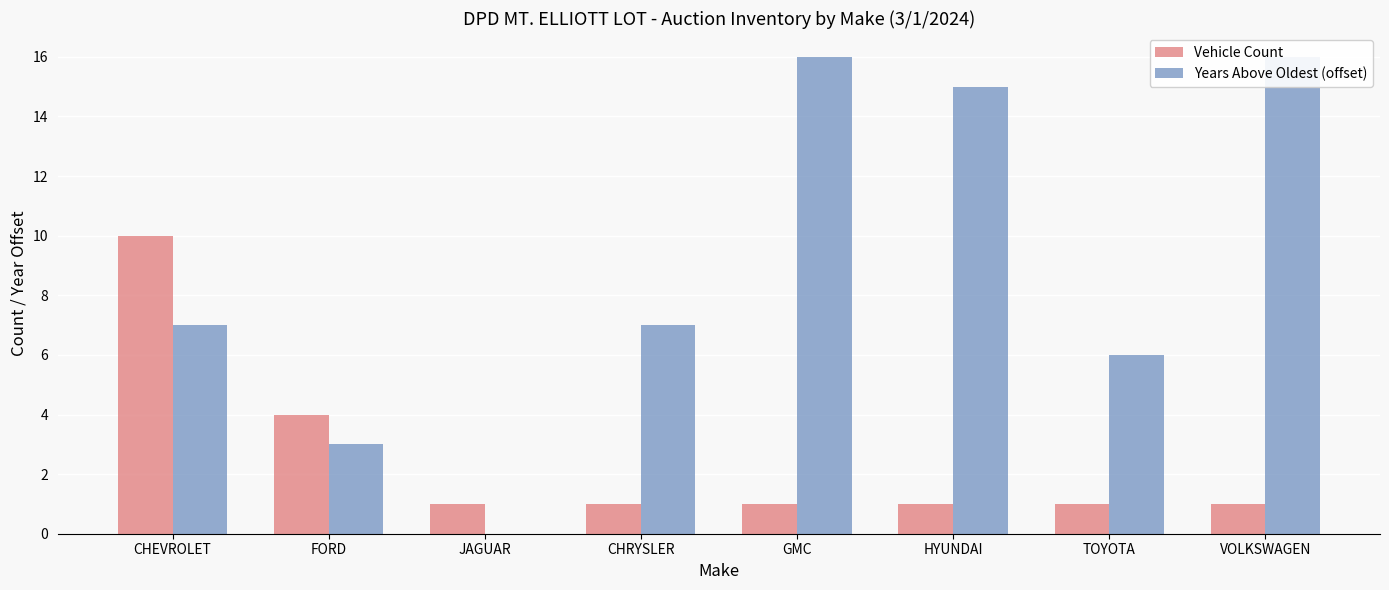

At which label is Vehicle Count closest to 5?

FORD